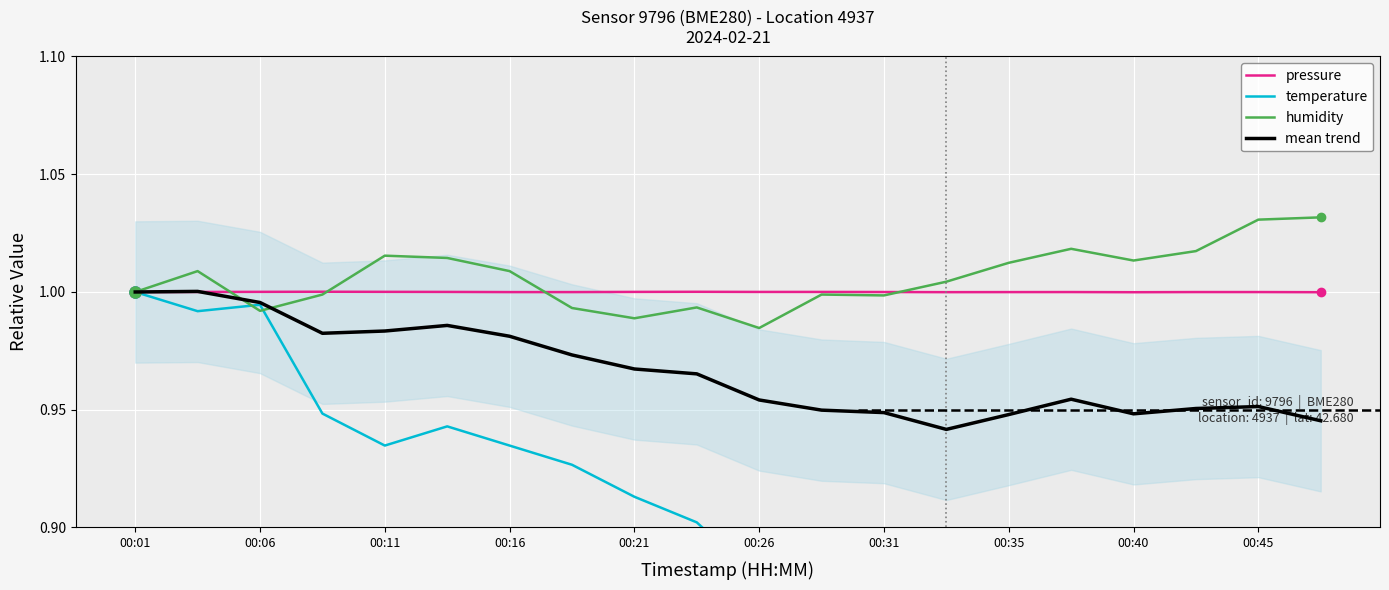

What is the minimum value shown in the chart?

0.8